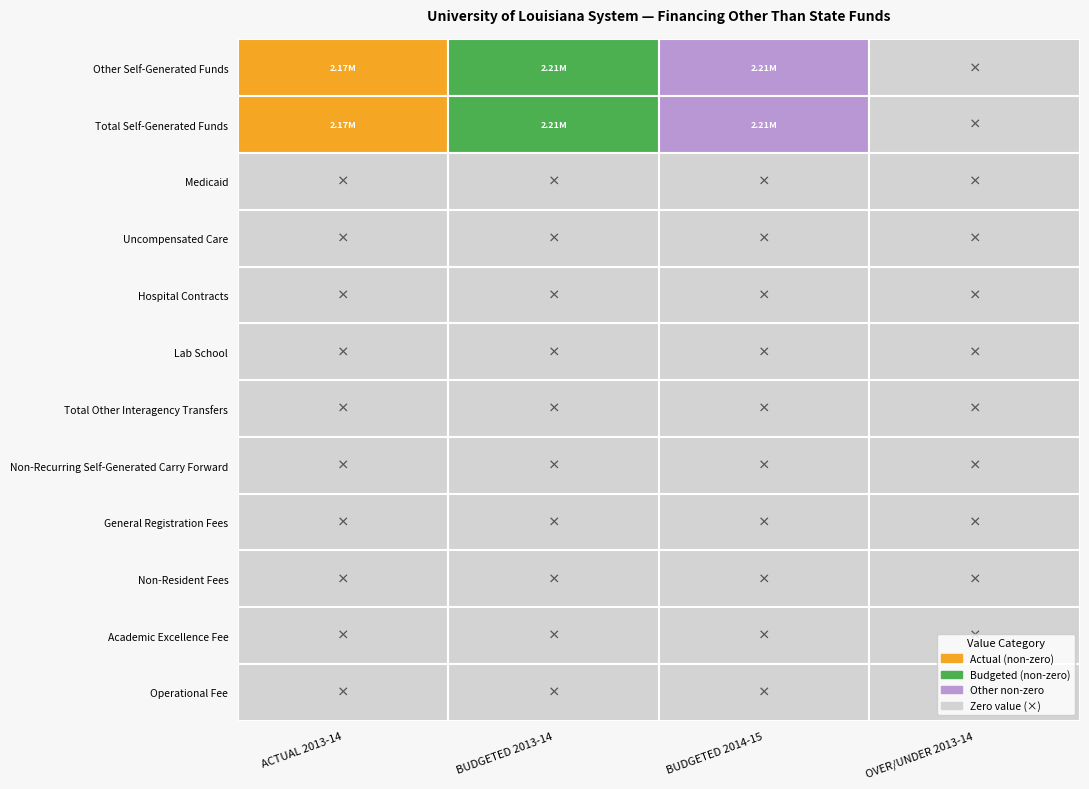

Rank the categories by Other Self-Generated Funds value from lowest to highest.

OVER/UNDER 2013-14, ACTUAL 2013-14, BUDGETED 2013-14, BUDGETED 2014-15